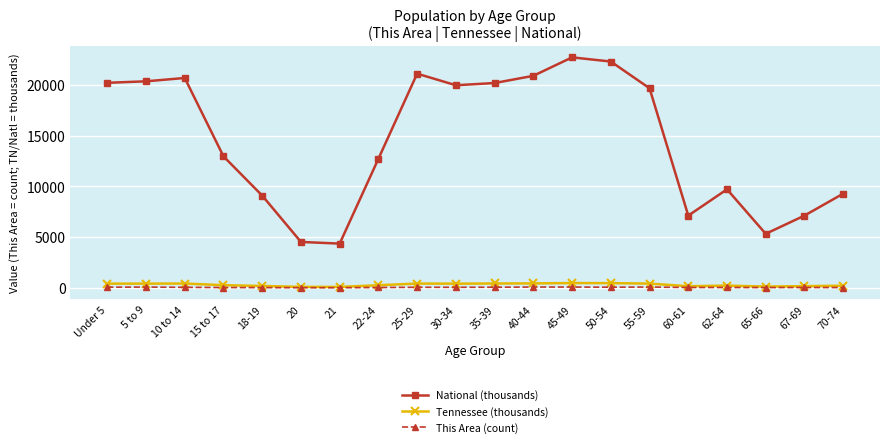

How many data points in Tennessee (thousands) are less than 406?

10